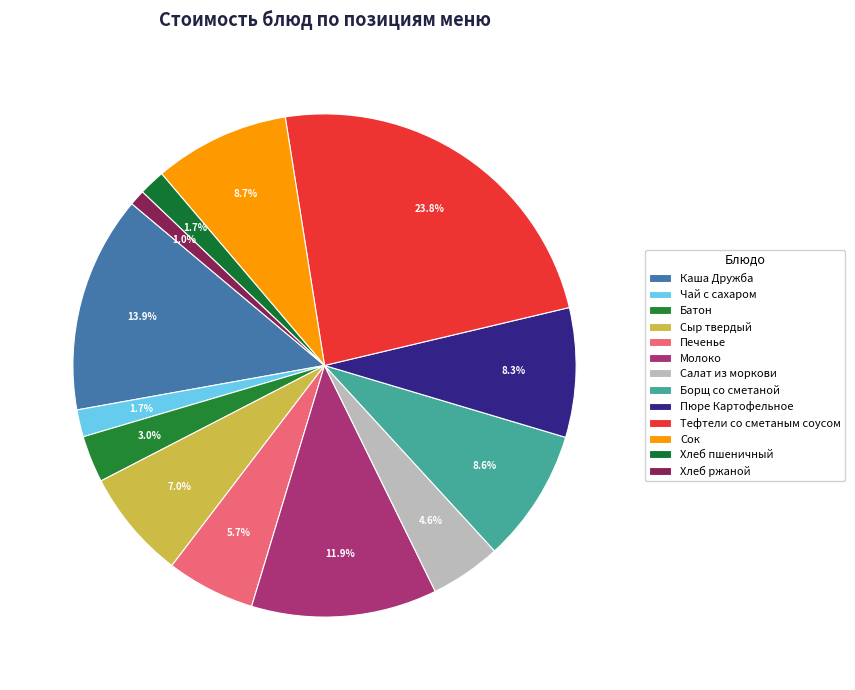

Does Батон account for over 50% of the chart?

No